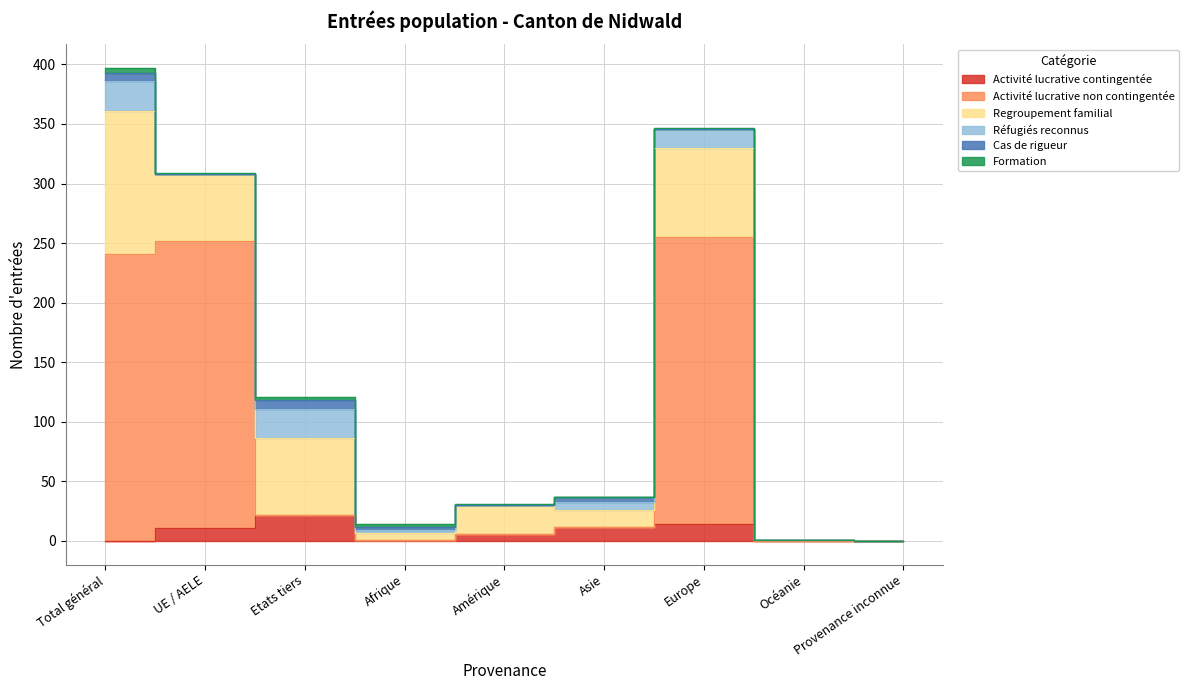

Which series has the widest spread of values?

Activité lucrative non contingentée